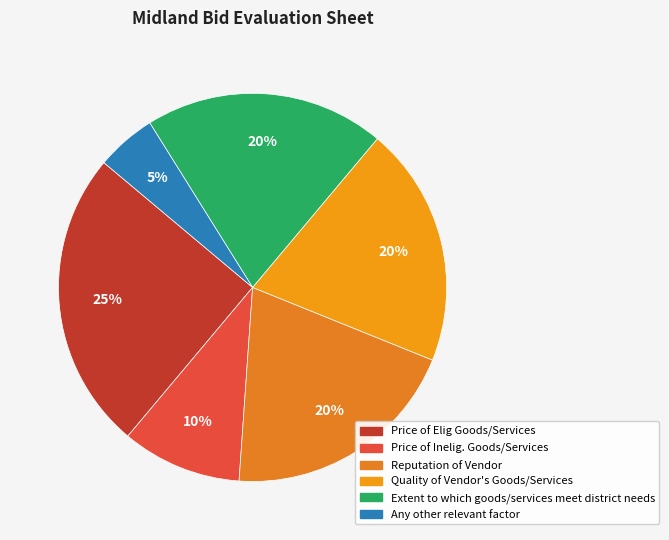

Rank the categories by value from lowest to highest.

Any other relevant factor, Price of Inelig. Goods/Services, Reputation of Vendor, Quality of Vendor's Goods/Services, Extent to which goods/services meet district needs, Price of Elig Goods/Services